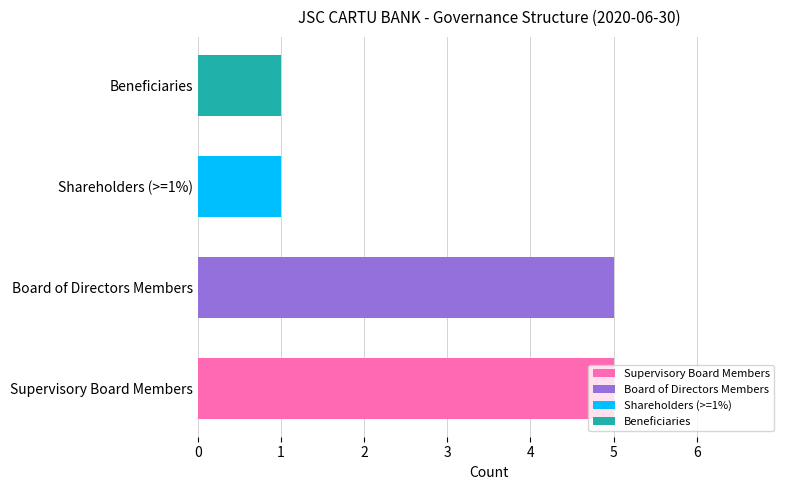

Count the values in the range 1 to 5.

4